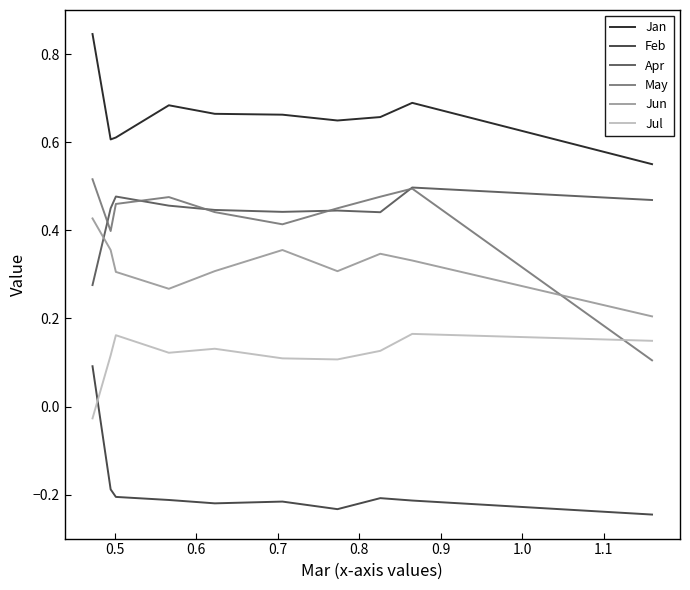

Which series has the largest range (max minus min)?

May